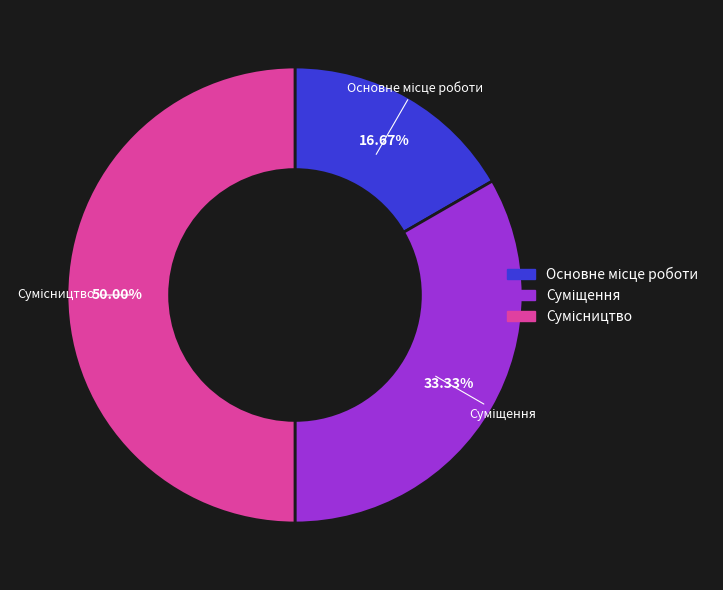

The Основне місце роботи slice represents 17% of the pie. True or false?

True